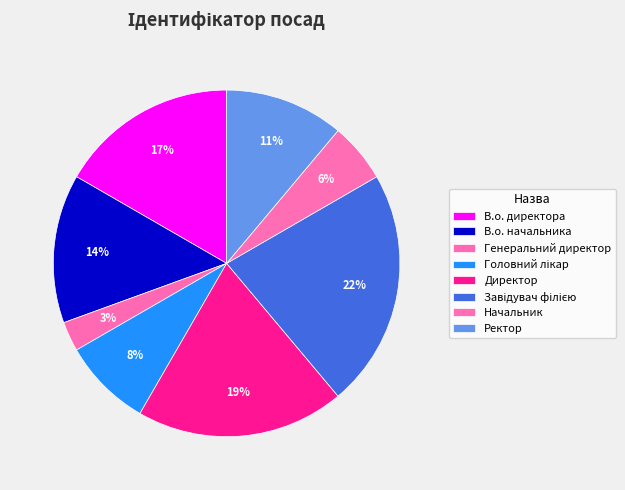

How many slices are in this pie chart?

8